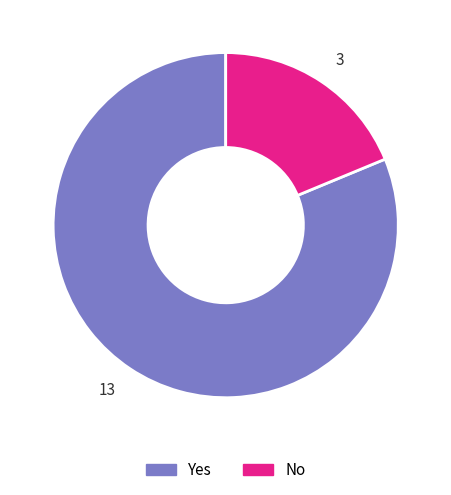

Count the number of slices in the pie.

2